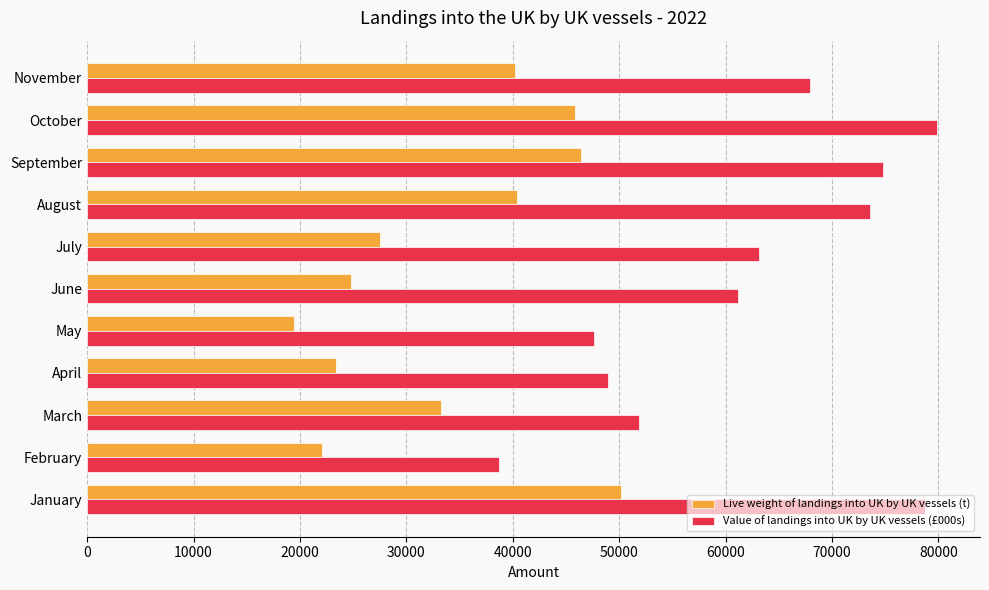

List the series in order of their overall mean, highest first.

Value of landings into UK by UK vessels (£000s), Live weight of landings into UK by UK vessels (t)